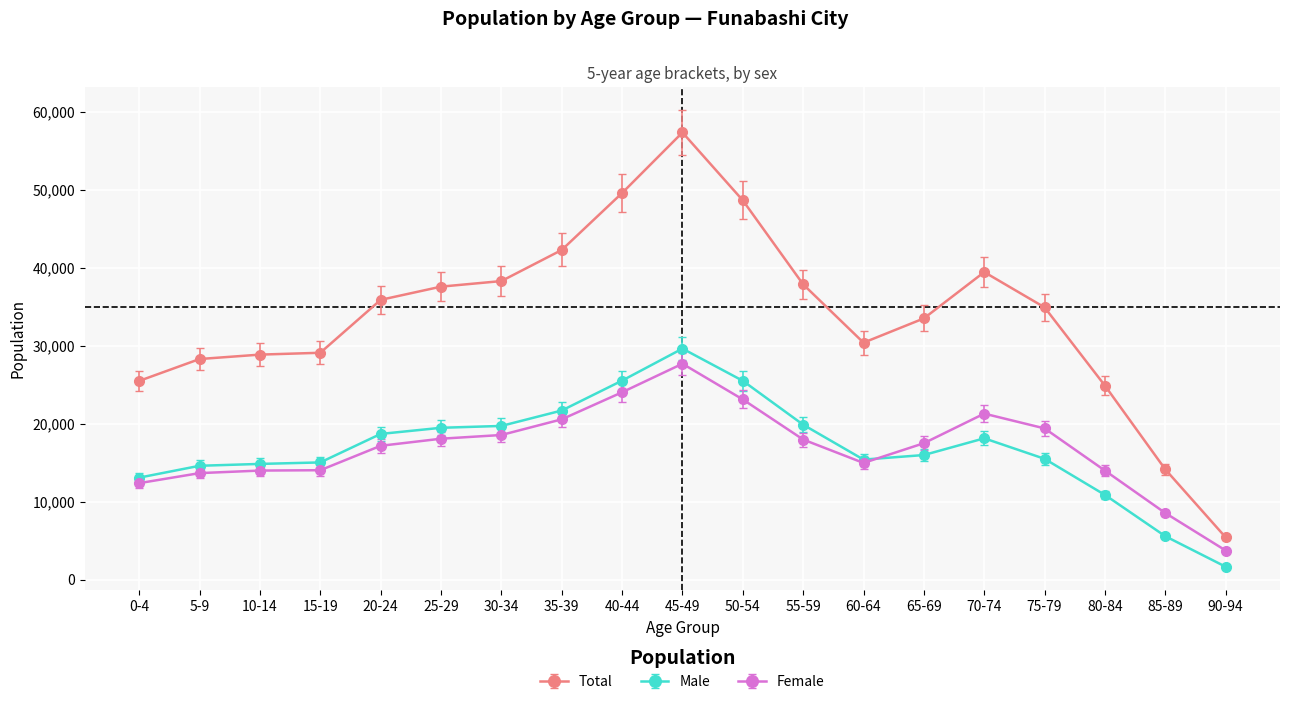

True or false: Total and Female intersect in this chart.

False